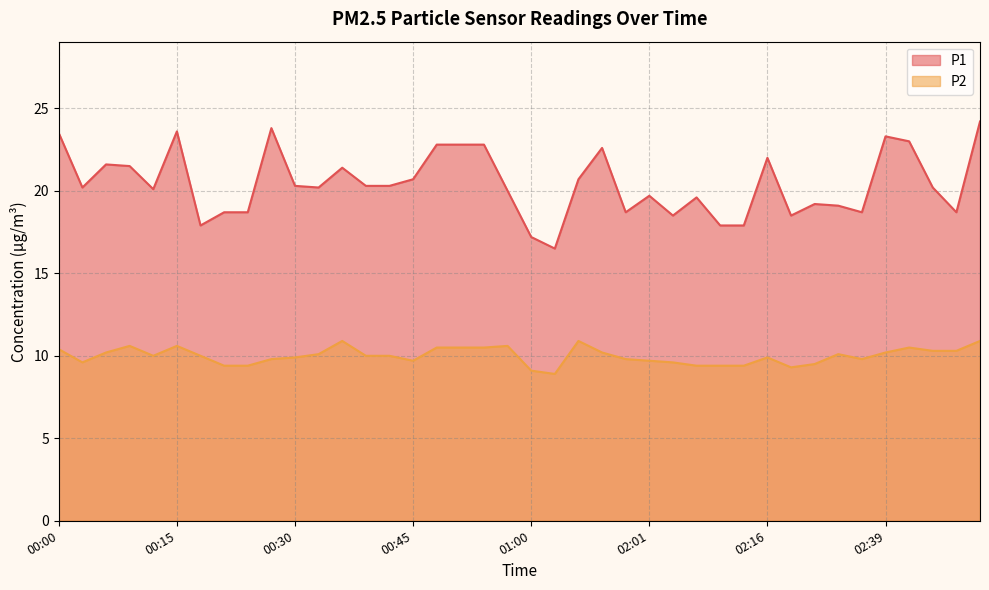

What is the average value of the P2 series?

10.0